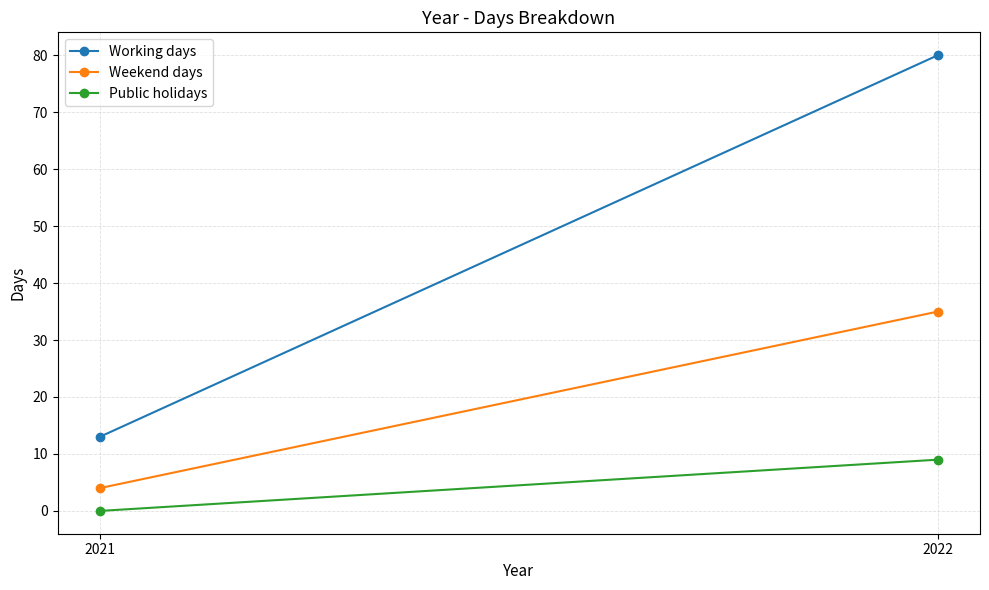

Which series has the largest total across all categories?

Working days